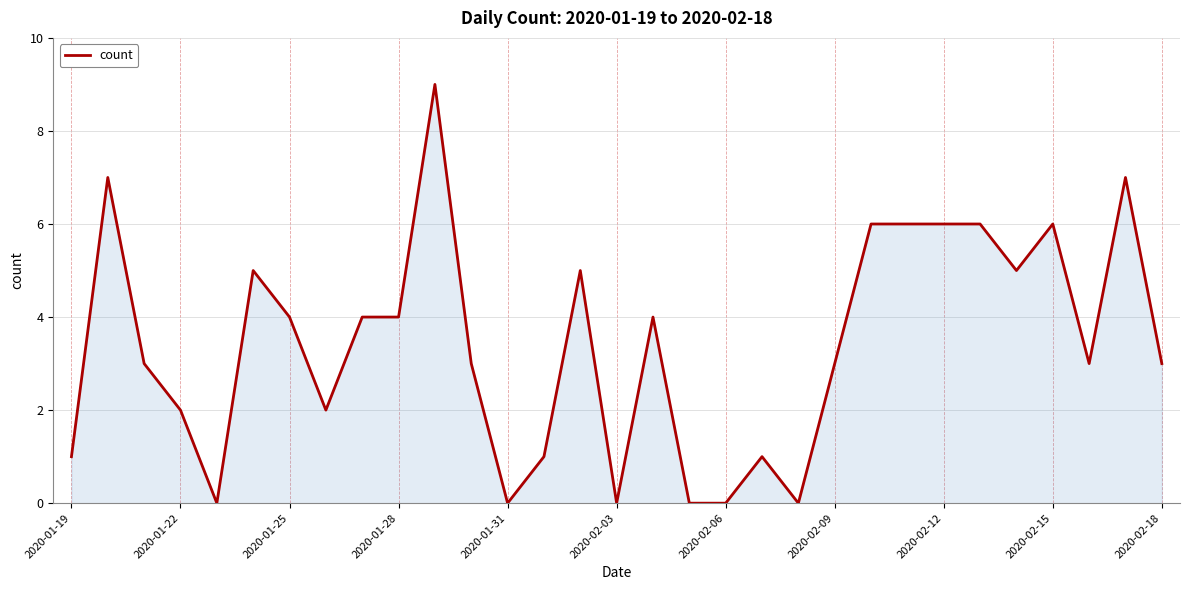

How many lines are shown in the chart?

1